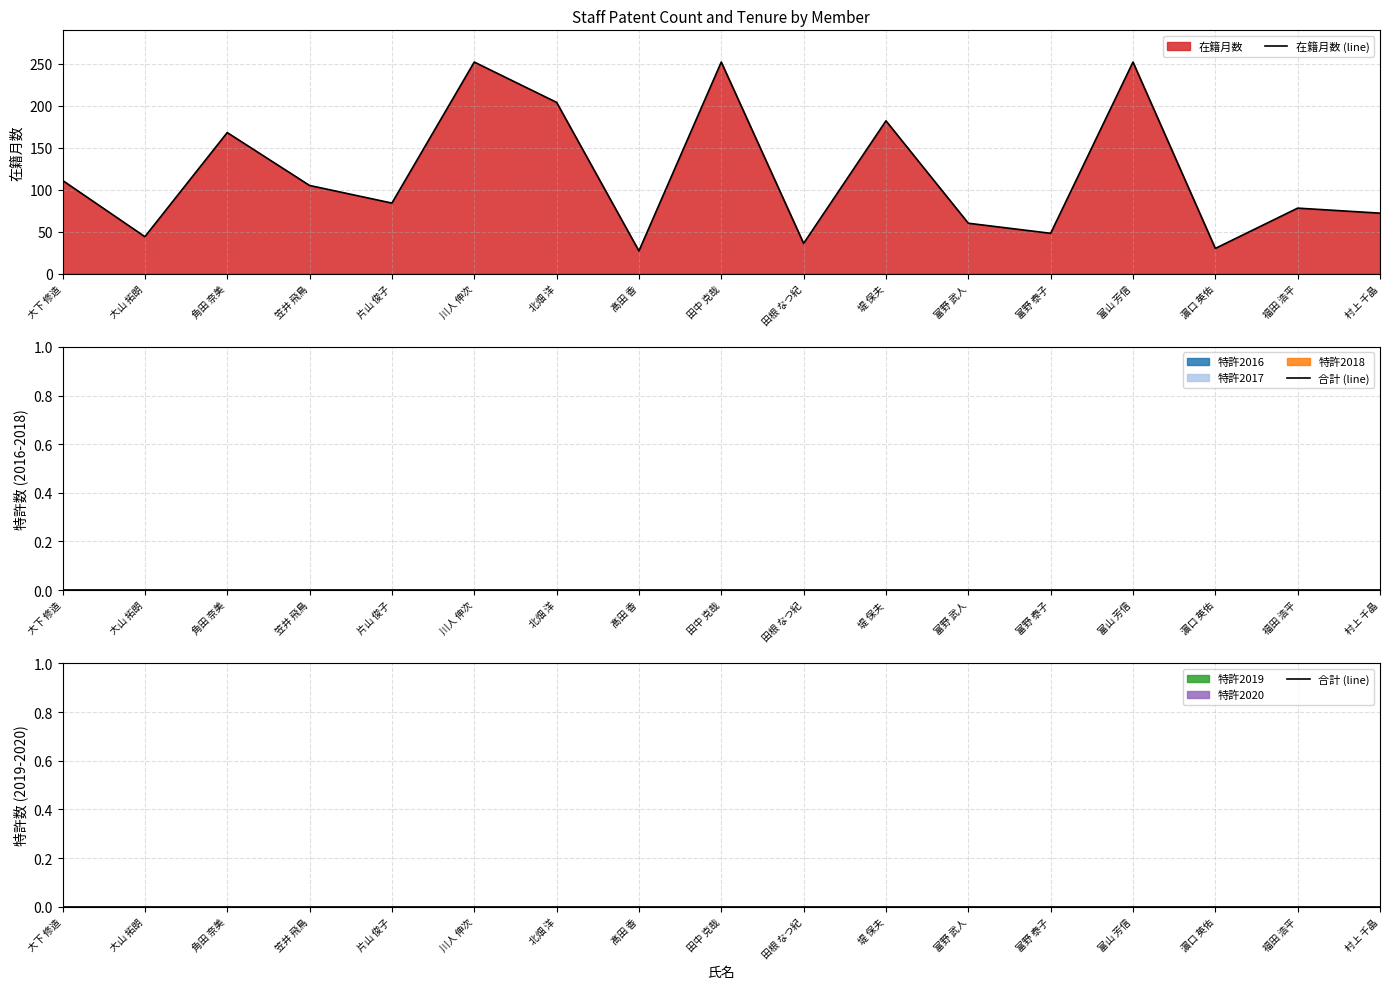

The value of 在籍月数 (line) at 濵口 英佑 is 53. True or false?

False